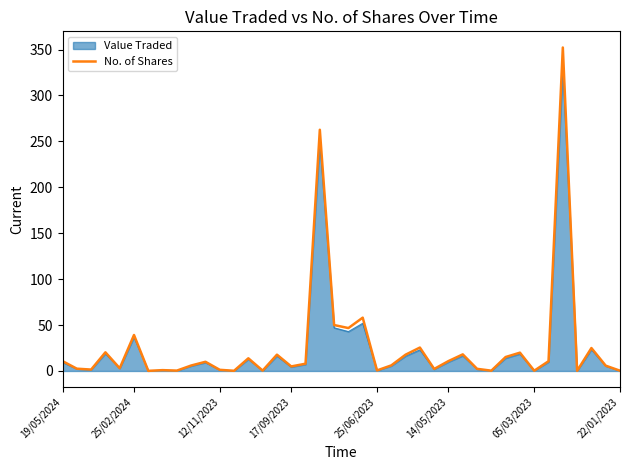

Which series has the widest spread of values?

No. of Shares